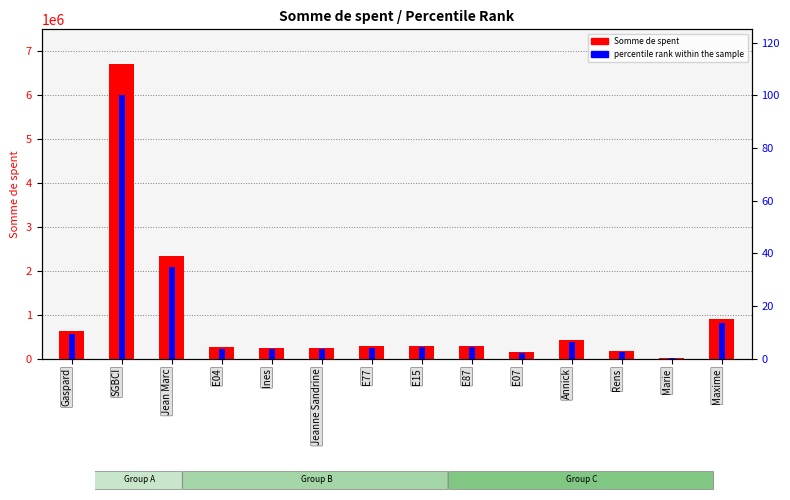

How many groups of bars are there?

14